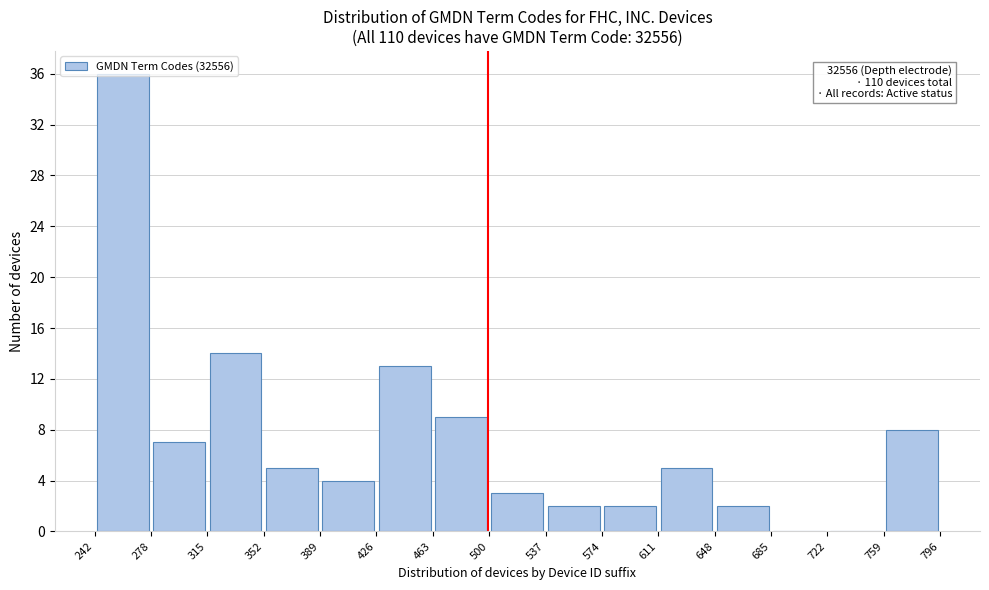

Which range on the x-axis has the tallest bar?

242 to 278